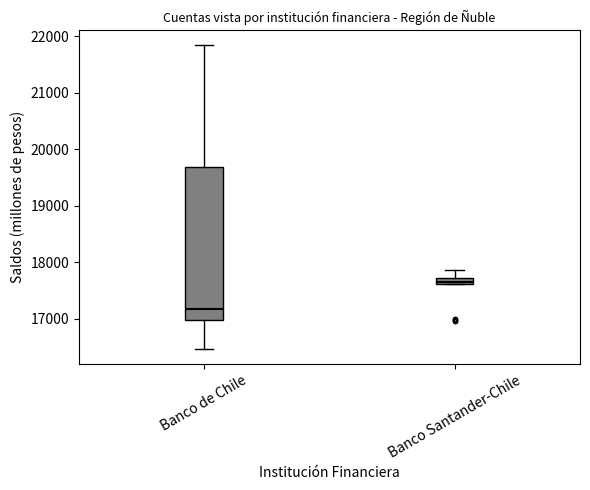

Comparing the boxes themselves (not the whiskers), which one is the tallest?

Banco de Chile